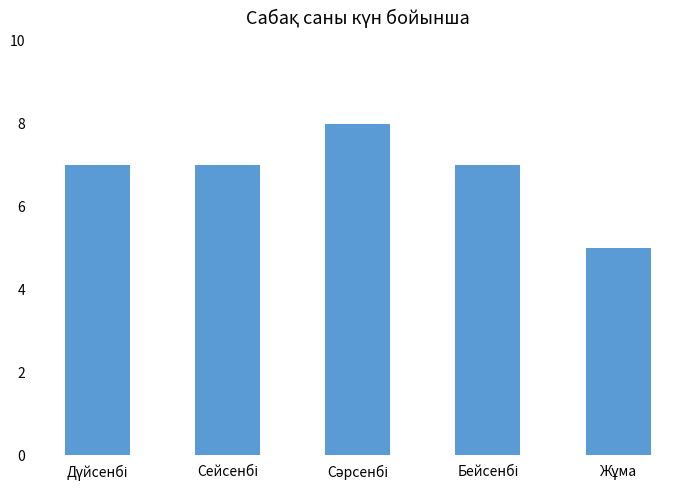

What is the value of the 3rd bar from the left?

8